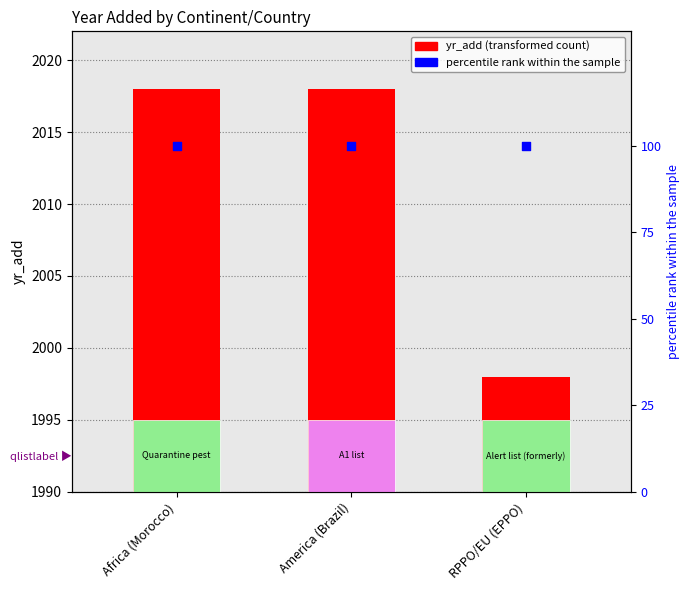

Is the value of yr_add at America (Brazil) greater than the value of percentile rank at RPPO/EU (EPPO)?

Yes